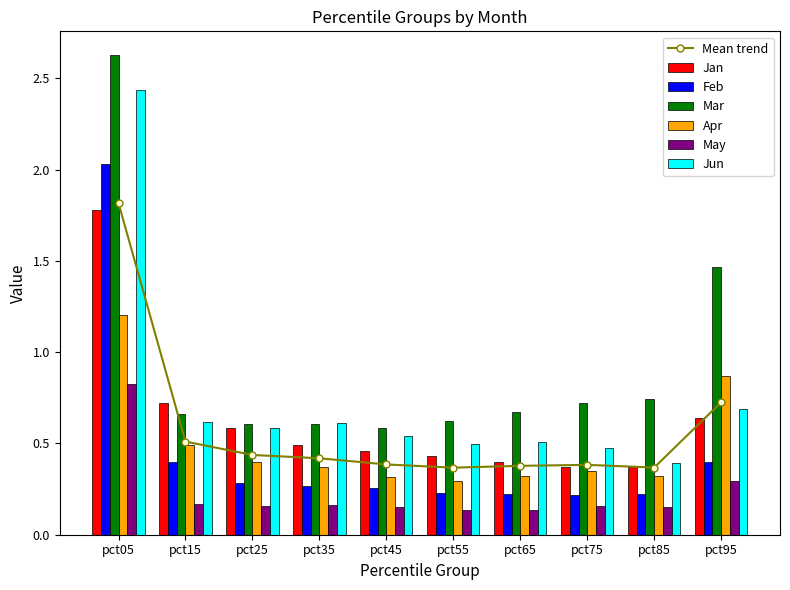

At how many categories does at least one series exceed 0?

10